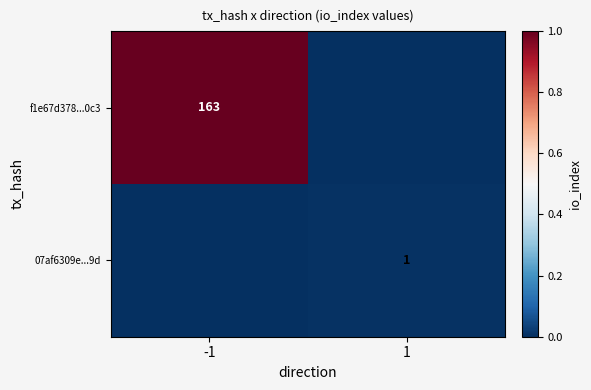

Which has a higher value, -1 or 1?

-1